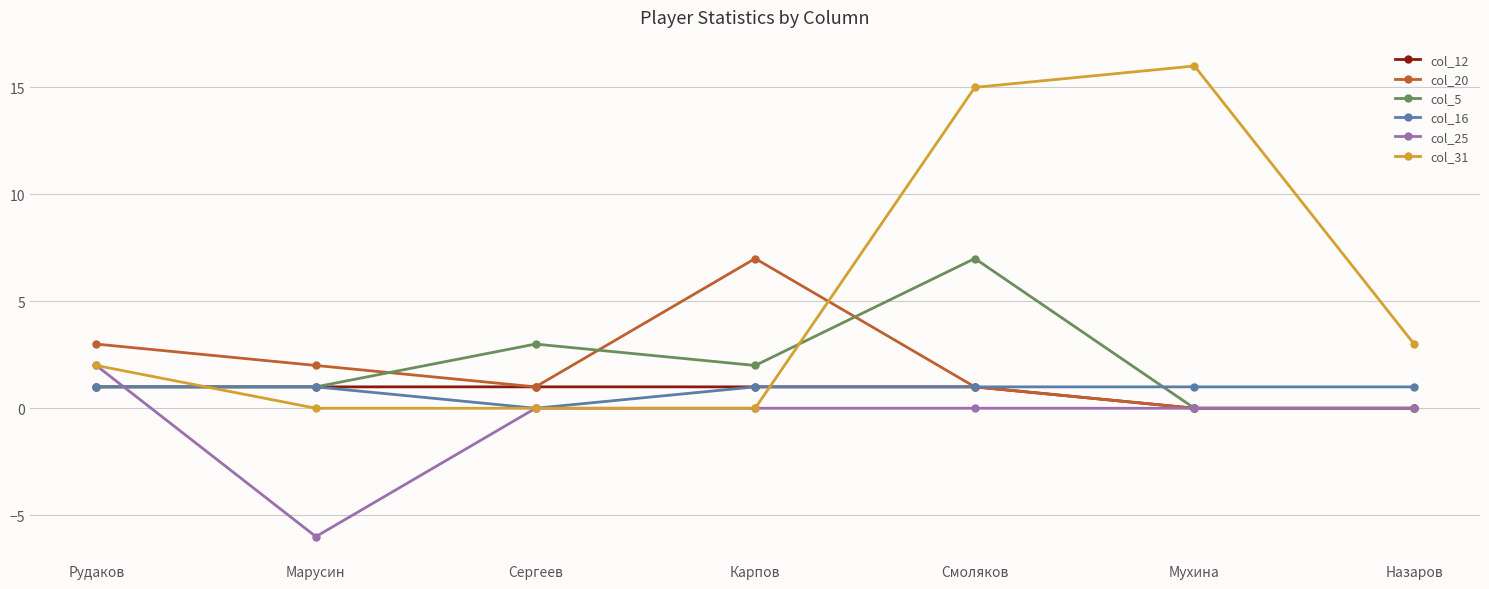

True or false: col_31 has a value of 16 at Мухина.

True